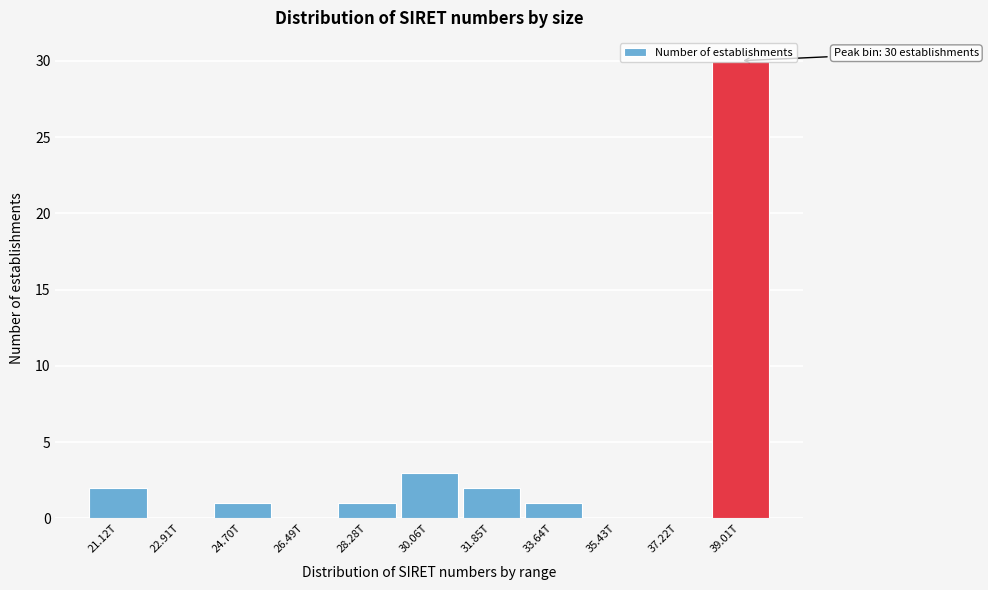

What is the sum of the values at 28.28T and 31.85T?

3